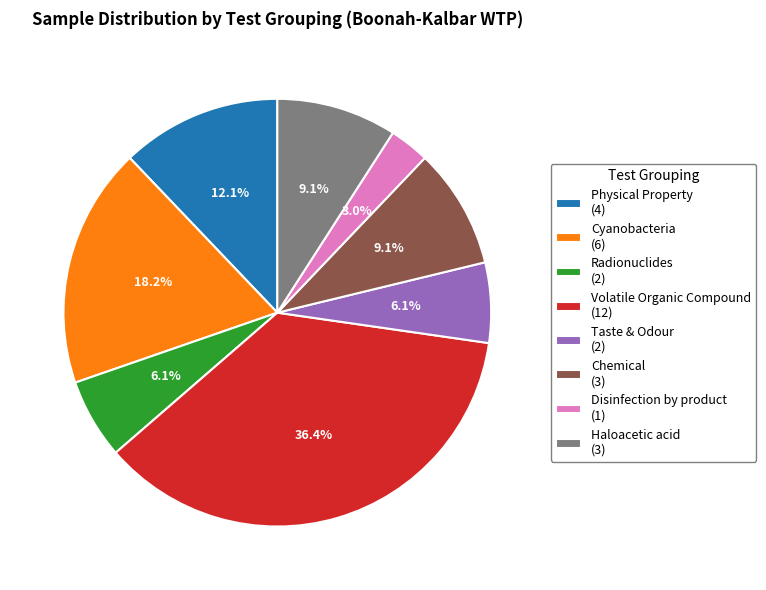

What is the largest slice in the pie chart?

Volatile Organic Compound